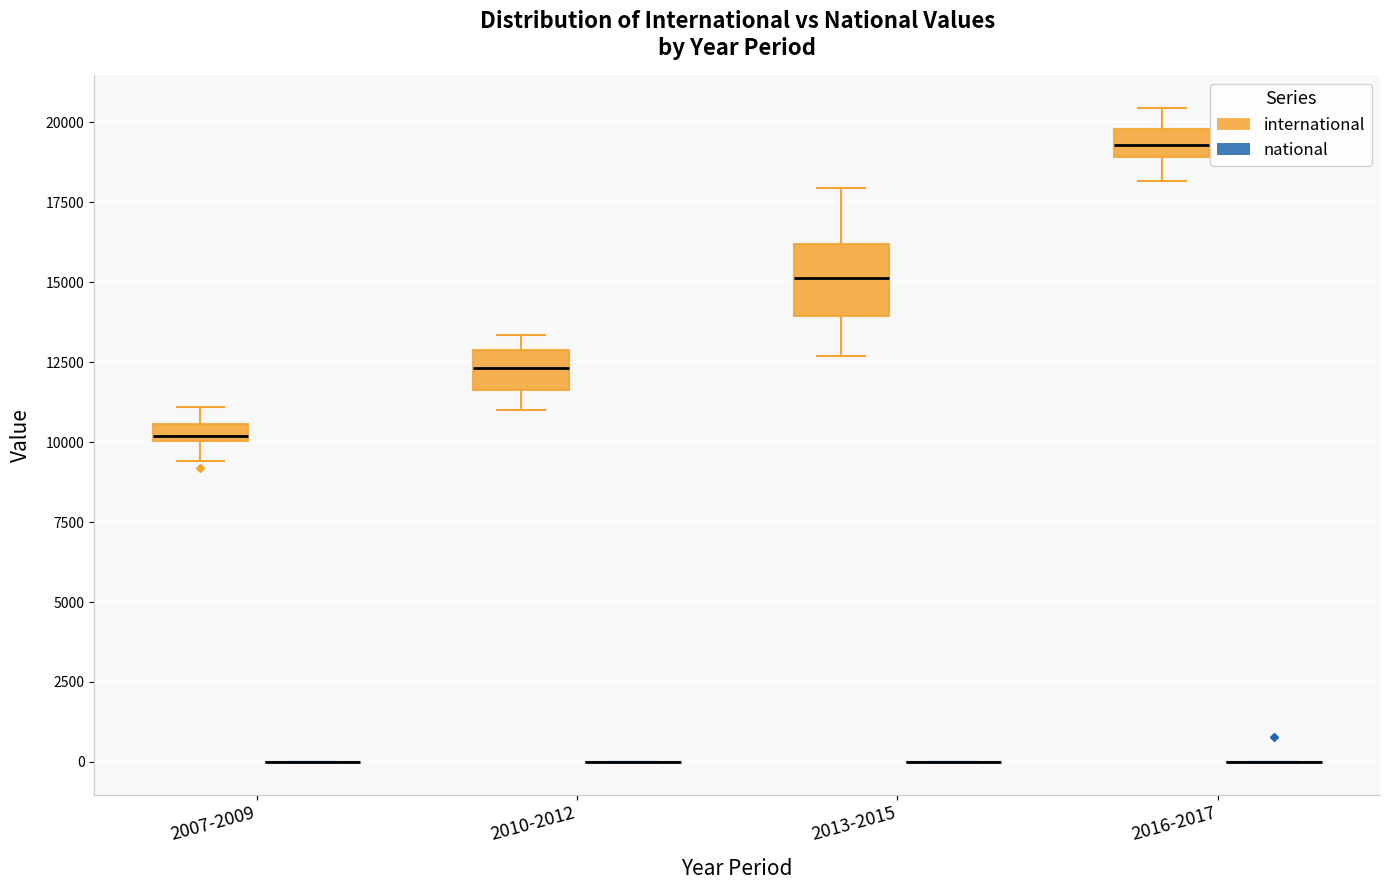

Which box is the tallest, from its lower edge to its upper edge?

2013-2015 (international)